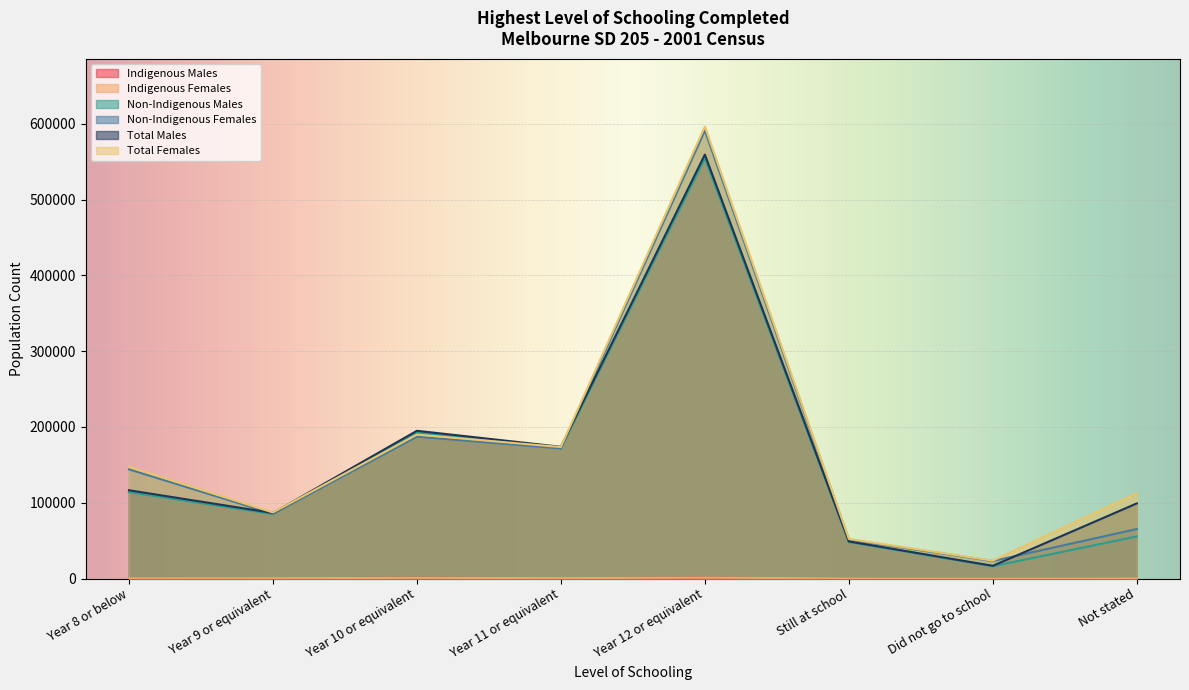

What is the average value of the Non-Indigenous Males series?

154696